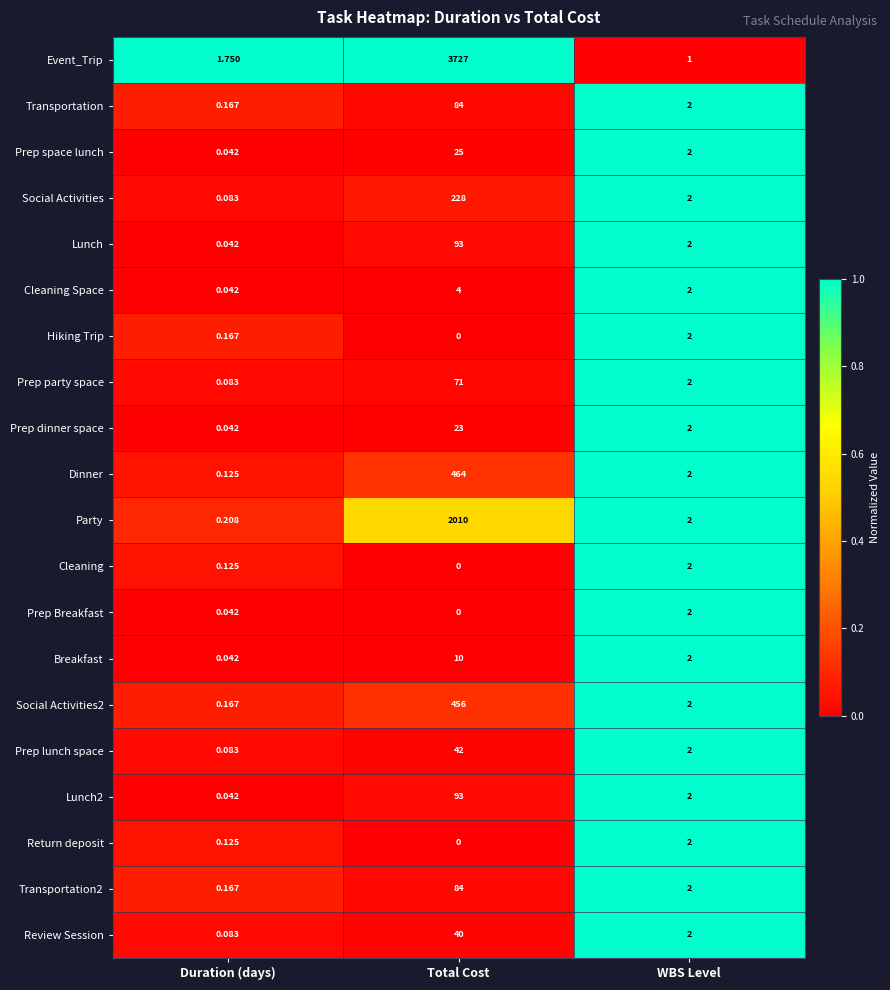

At which category does the chart reach its peak across all series?

Total Cost